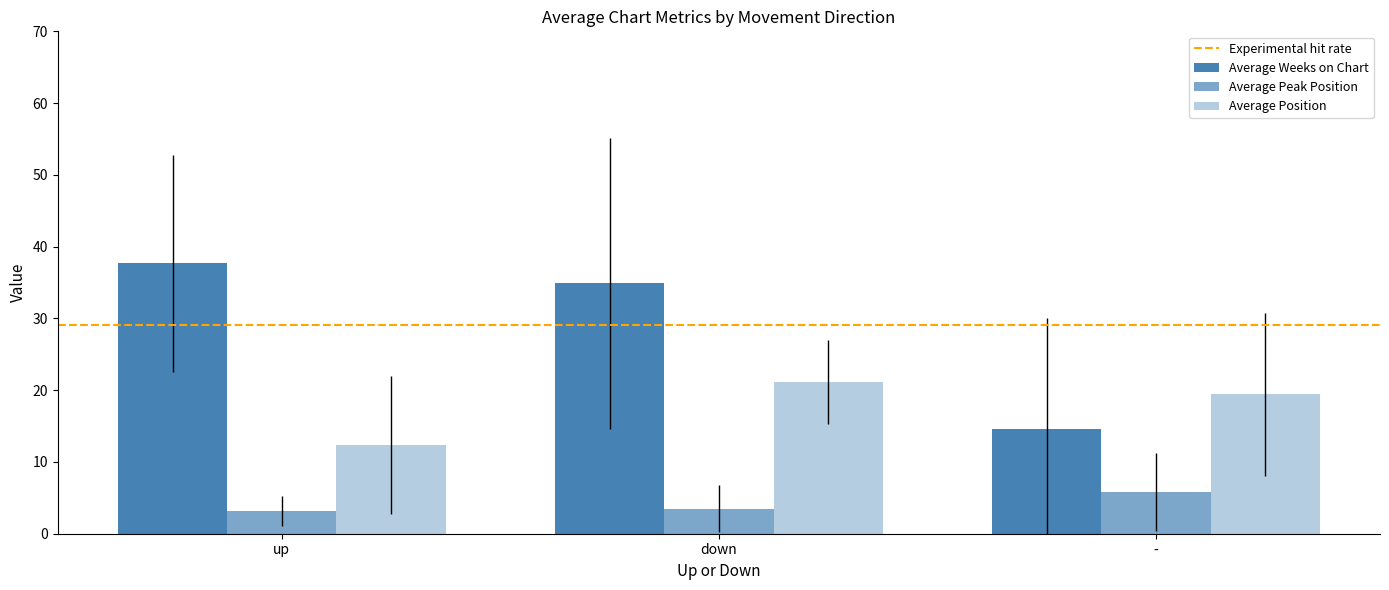

Which series has the largest total across all categories?

Average Weeks on Chart